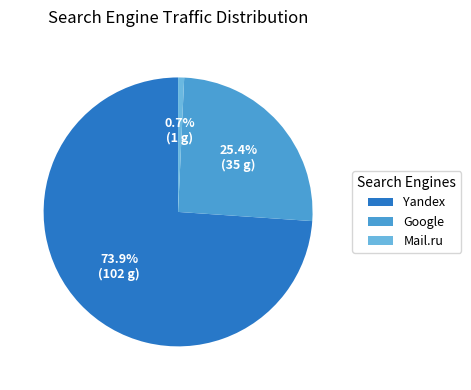

What is the largest slice in the pie chart?

Yandex